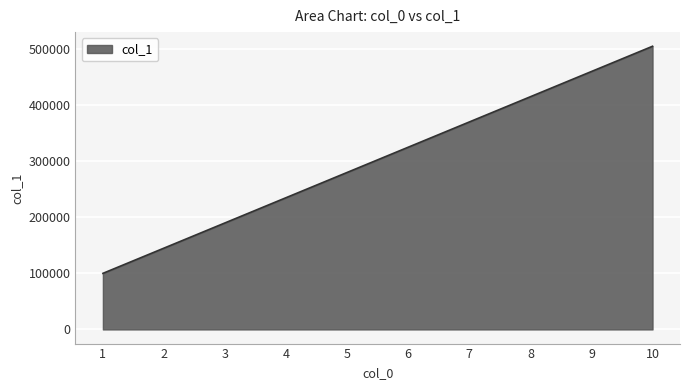

List the labels in order of value, smallest first.

1, 2, 3, 4, 5, 6, 7, 8, 9, 10